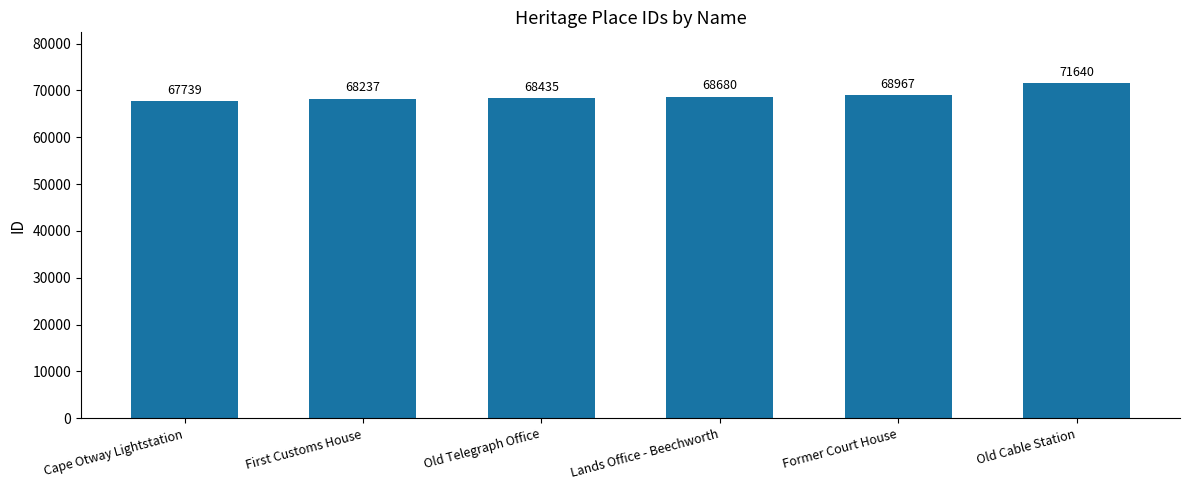

What is the value of the 2nd bar from the left?

68237